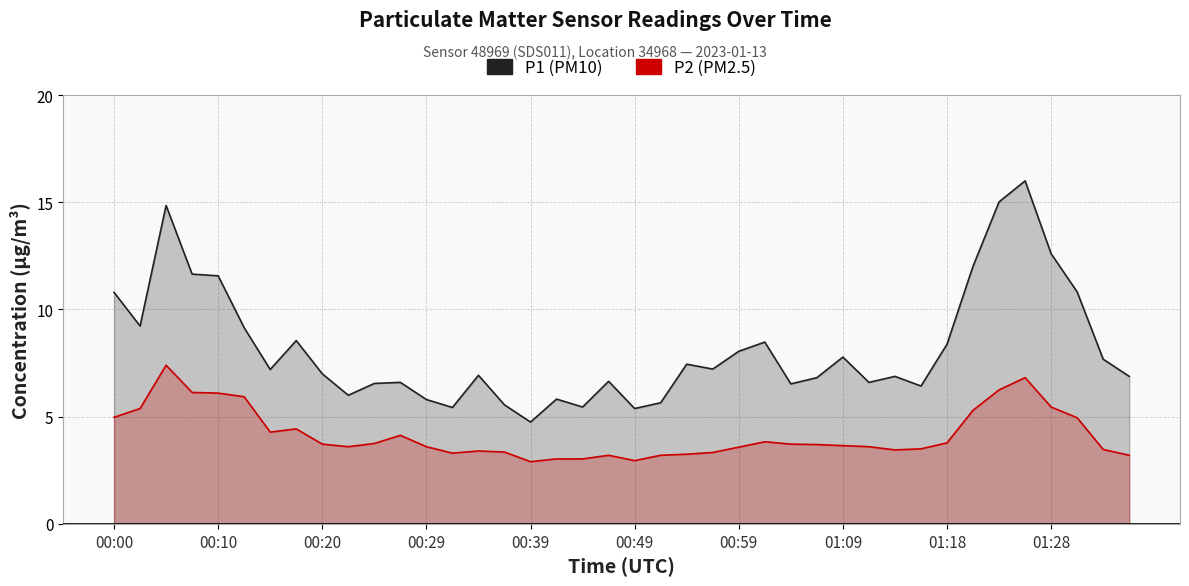

True or false: P2 and P1 intersect in this chart.

False